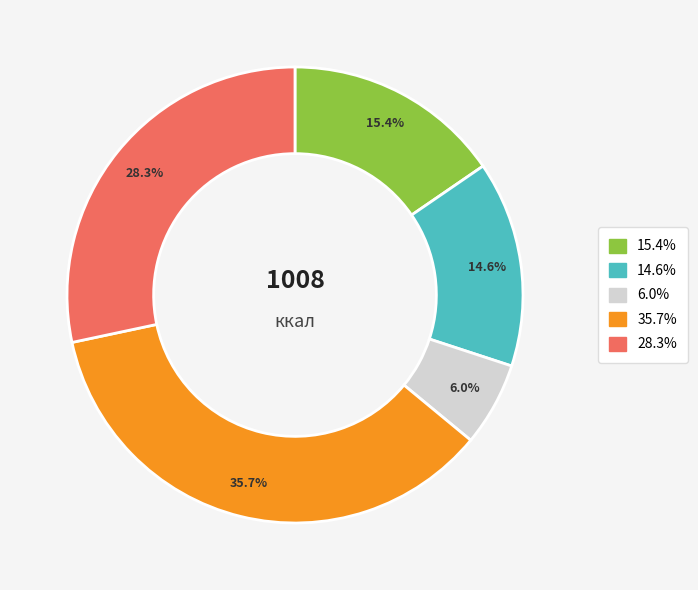

To the nearest percent, what is the average slice percentage?

20%